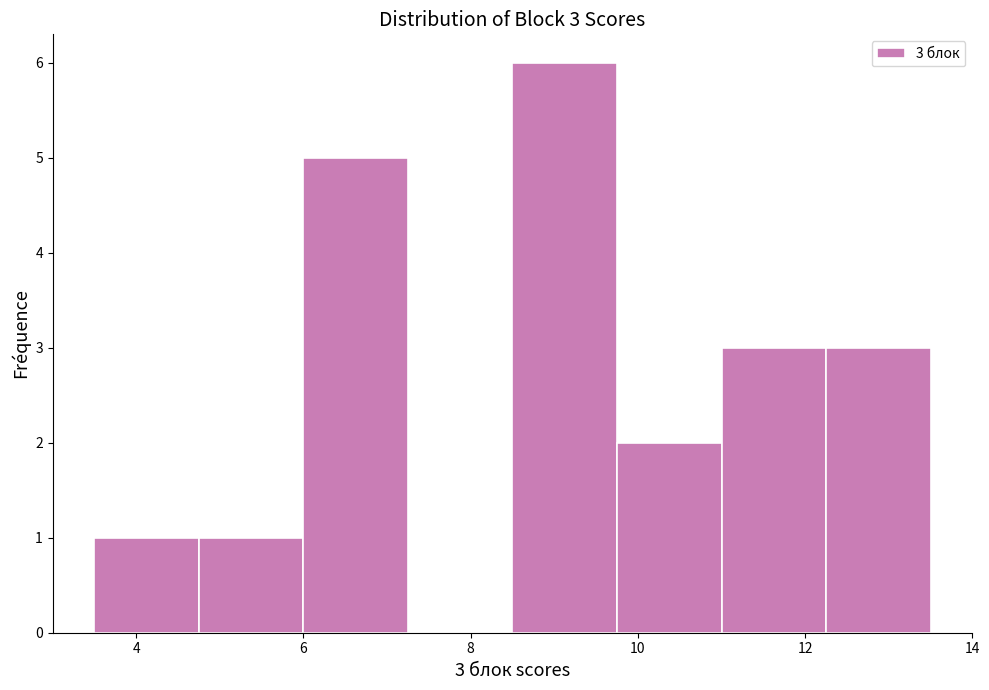

Which range on the x-axis has the tallest bar?

8.50 to 9.75